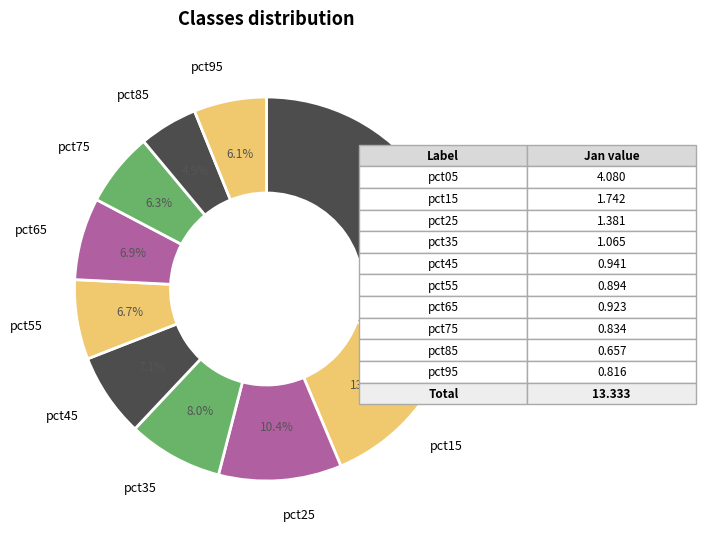

How many segments does this pie chart have?

10